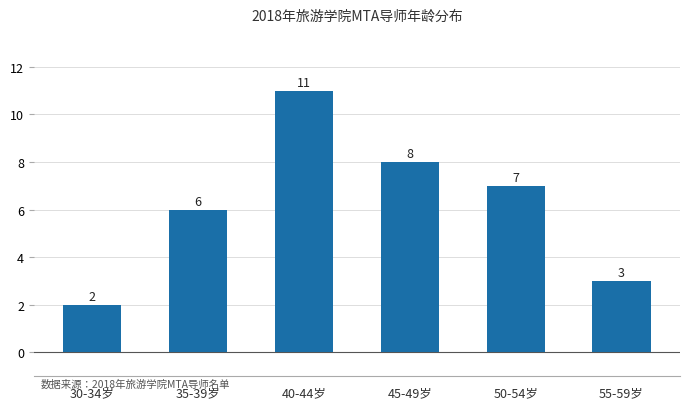

What value does the data have at 40-44岁?

11